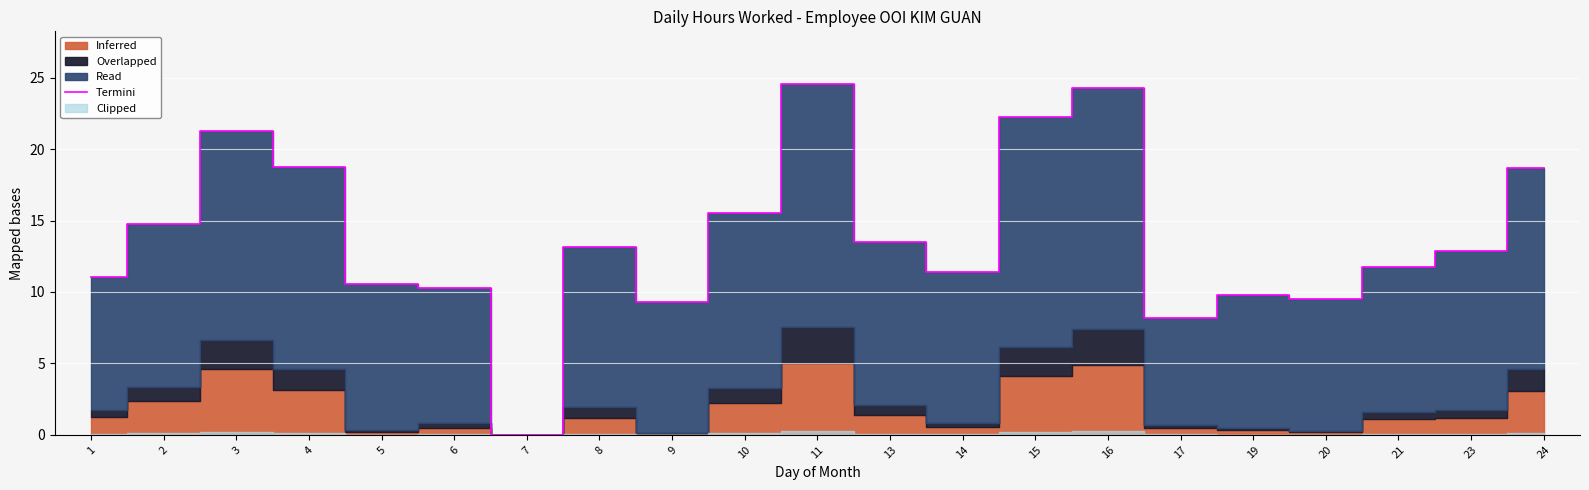

At which label is the value closest to 12?

21